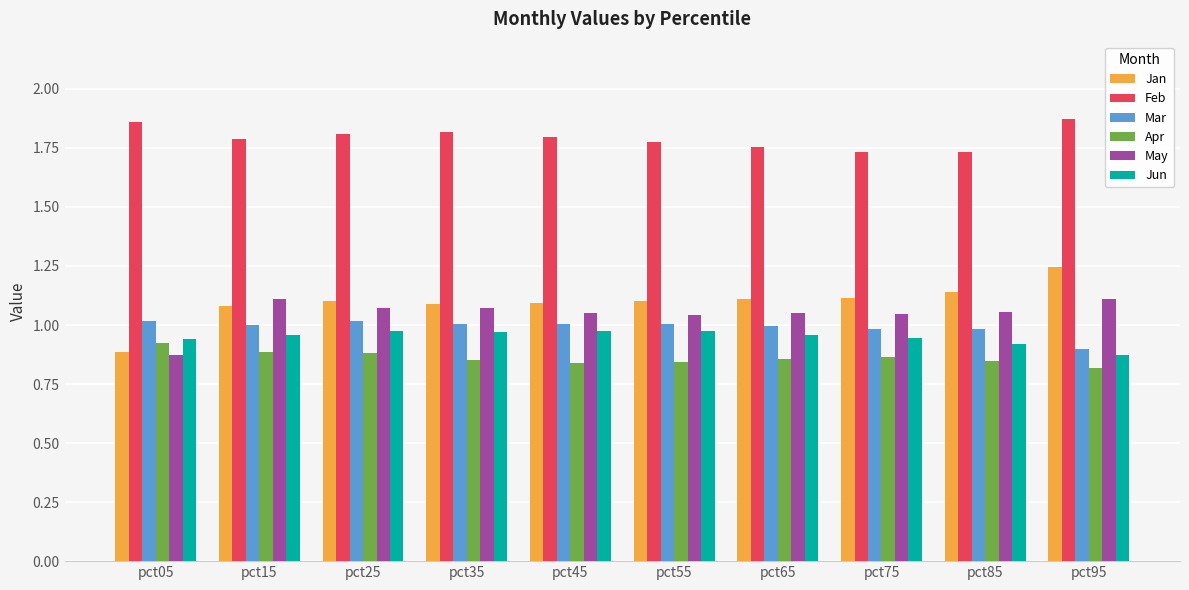

True or false: Apr has a value of 0.9 at pct25.

True